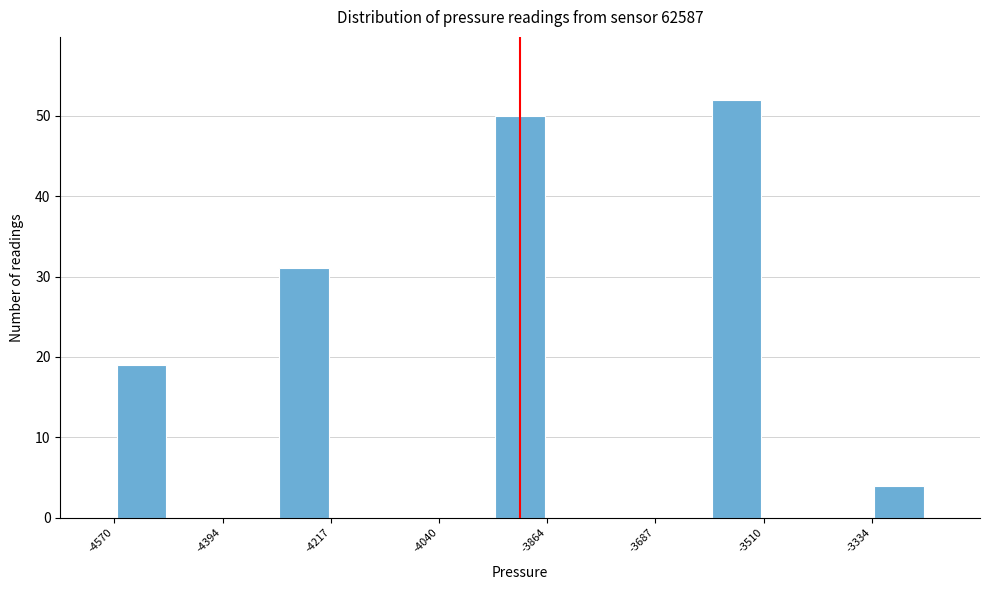

Reading left to right, transcribe this chart: for each bar, give the range it covers on the x-axis and its height. Neither the bar edges nor the heights are printed on the chart, so give them approximately, as read against the axes.

-4580 to -4480: 19
-4480 to -4400: 0
-4400 to -4300: 0
-4300 to -4220: 31
-4220 to -4120: 0
-4120 to -4040: 0
-4040 to -3960: 0
-3960 to -3860: 50
-3860 to -3780: 0
-3780 to -3680: 0
-3680 to -3600: 0
-3600 to -3520: 52
-3520 to -3420: 0
-3420 to -3340: 0
-3340 to -3240: 4